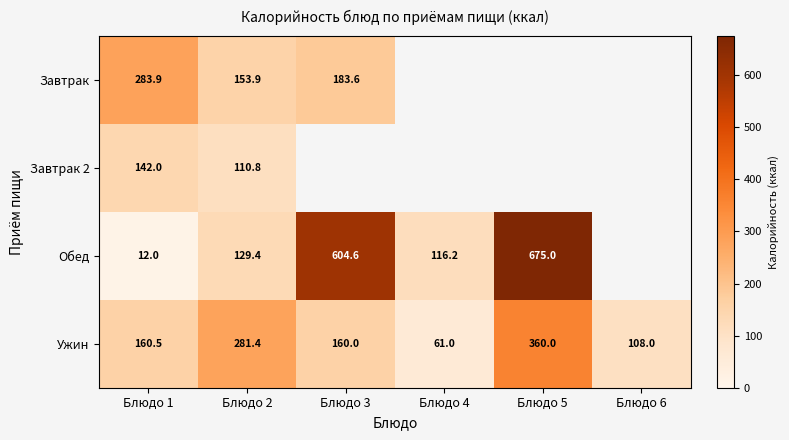

What is the maximum value shown in the chart?

675.0